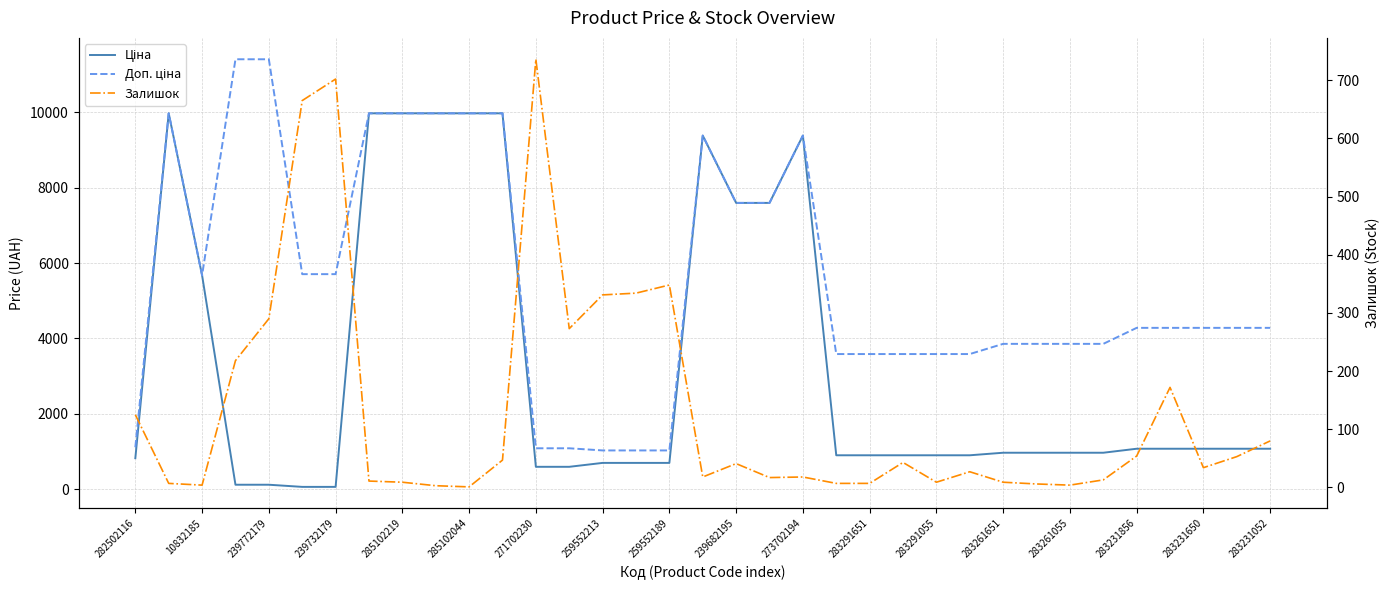

Is this an area chart (filled region under the line)?

No